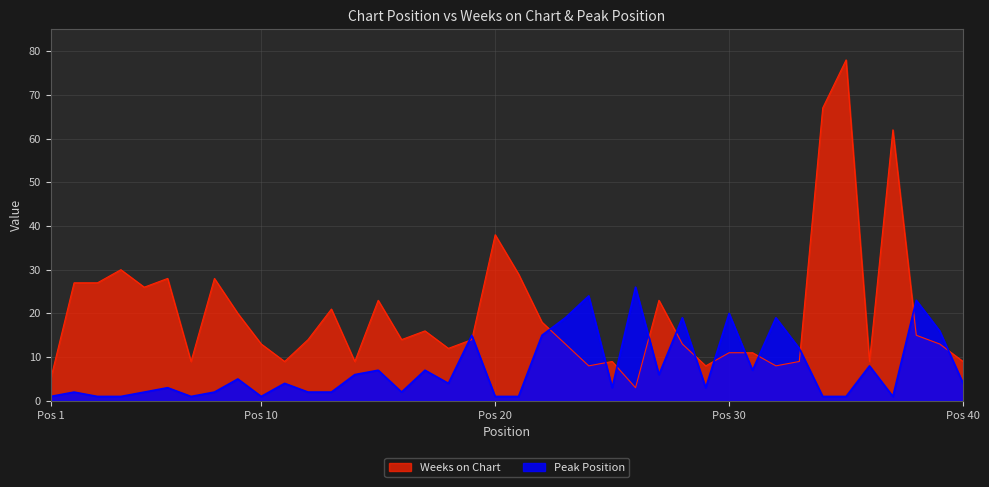

What is the highest value of the Peak Position series?

26